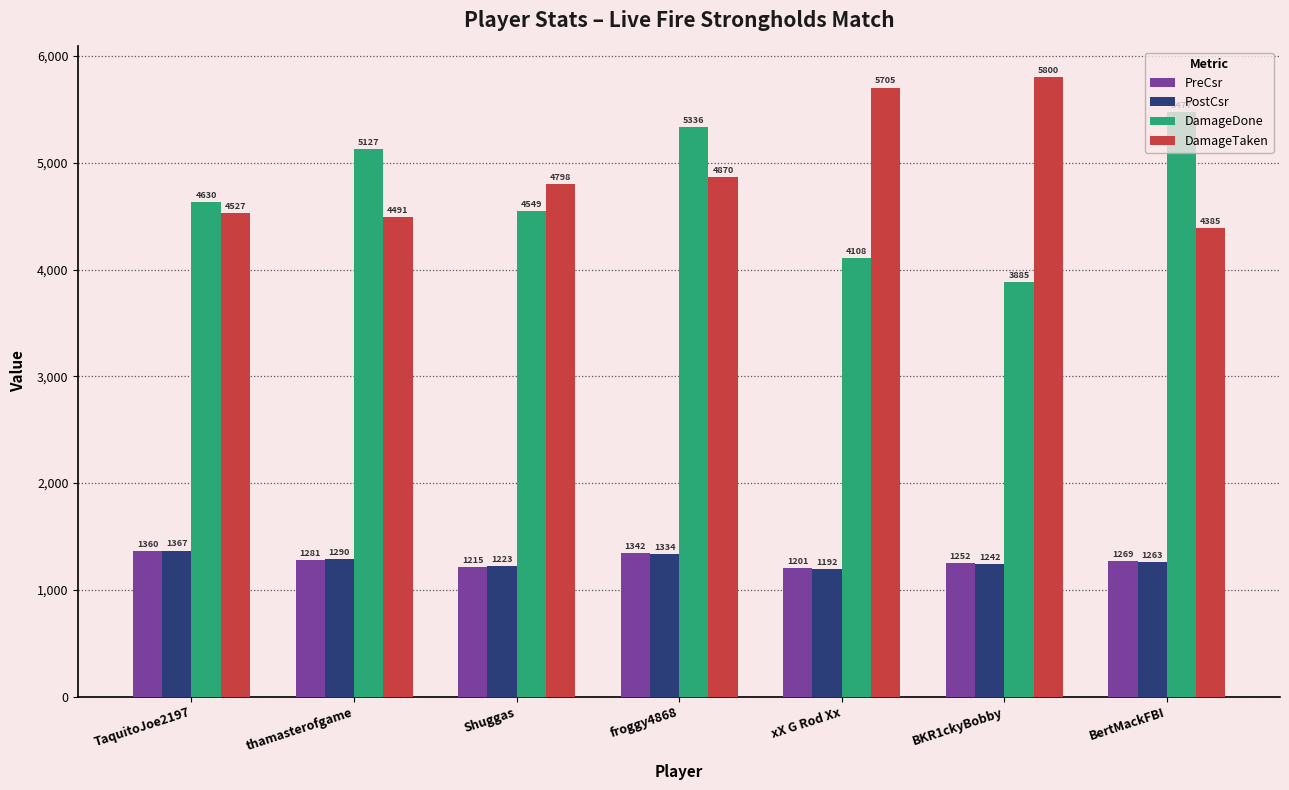

Where is DamageDone nearest to the value 4681?

TaquitoJoe2197